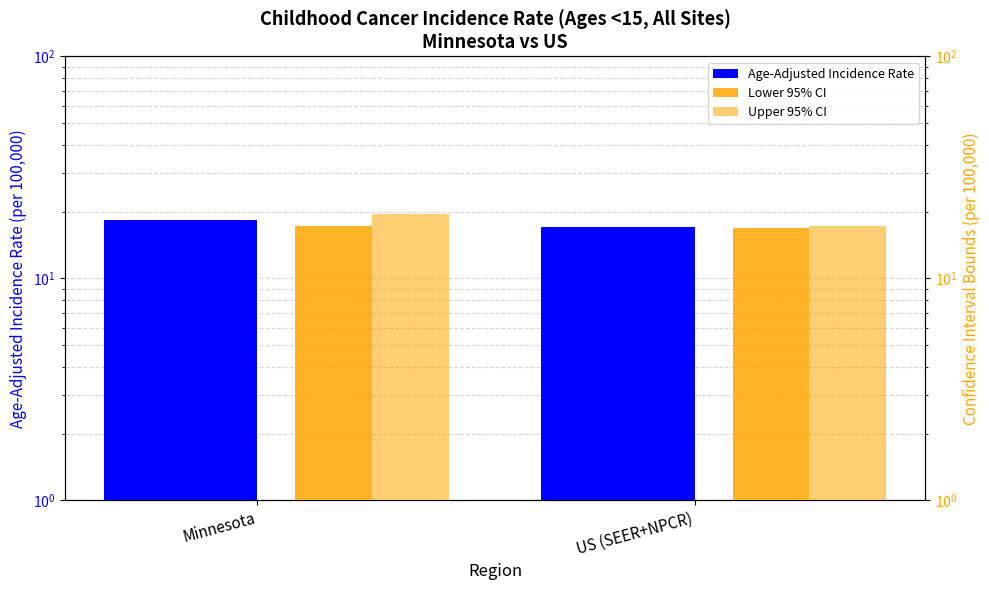

What is the smallest value displayed?

16.9